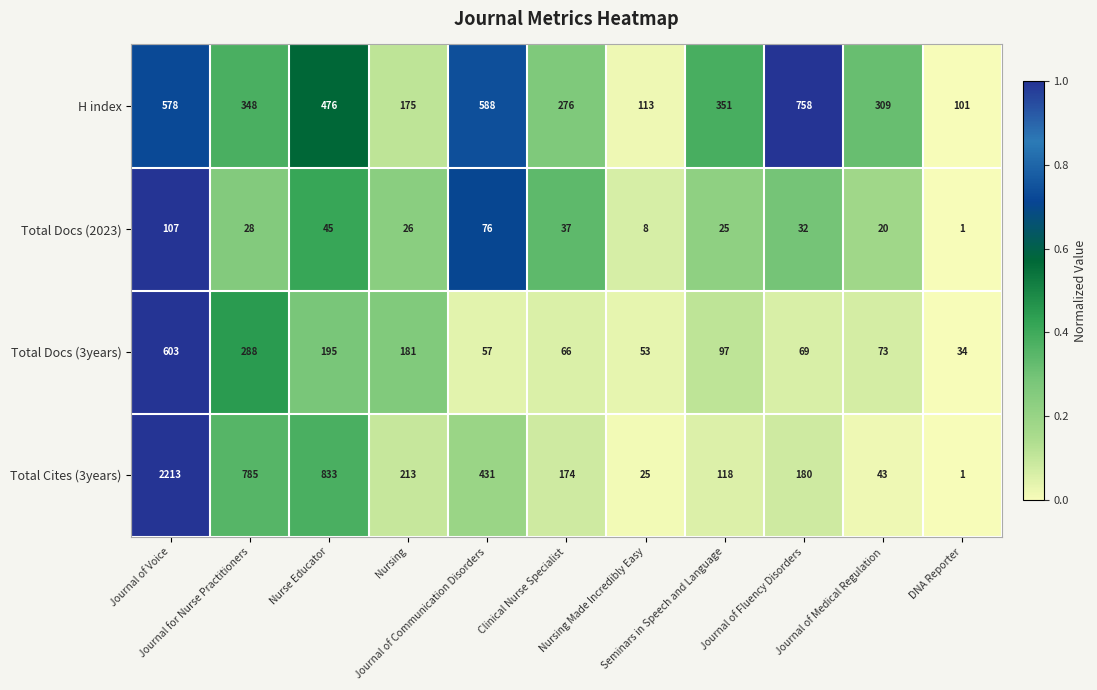

List the series in order of their overall mean, lowest first.

Total Docs (2023), Total Docs (3years), H index, Total Cites (3years)